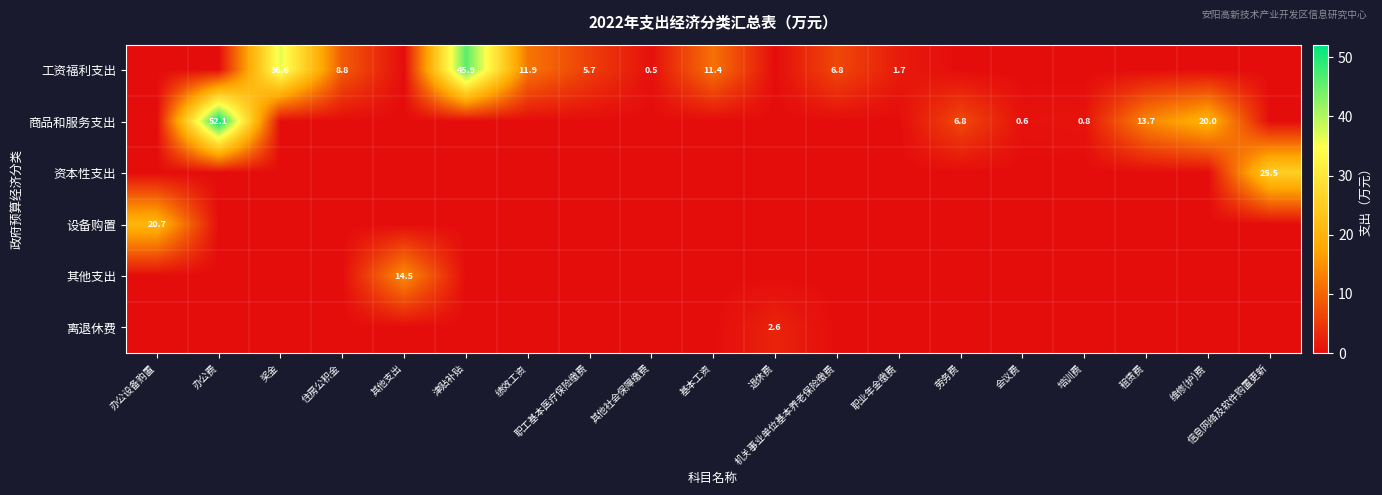

True or false: 工资福利支出 has a value of 7.9 at 绩效工资.

False